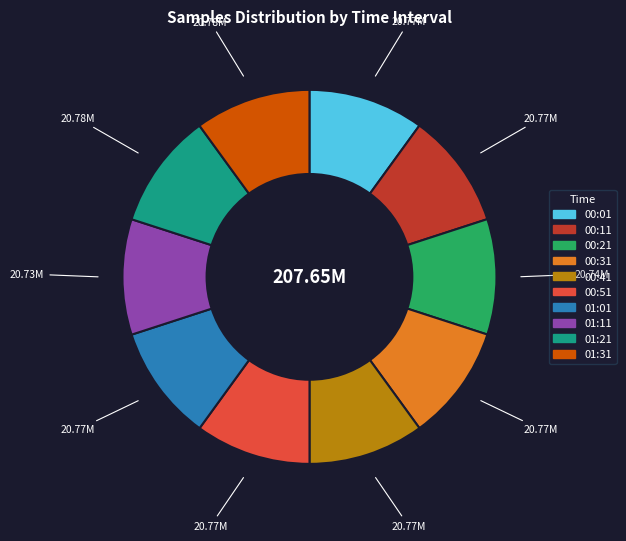

Is the sum of 00:21 and 00:51 greater than half?

No